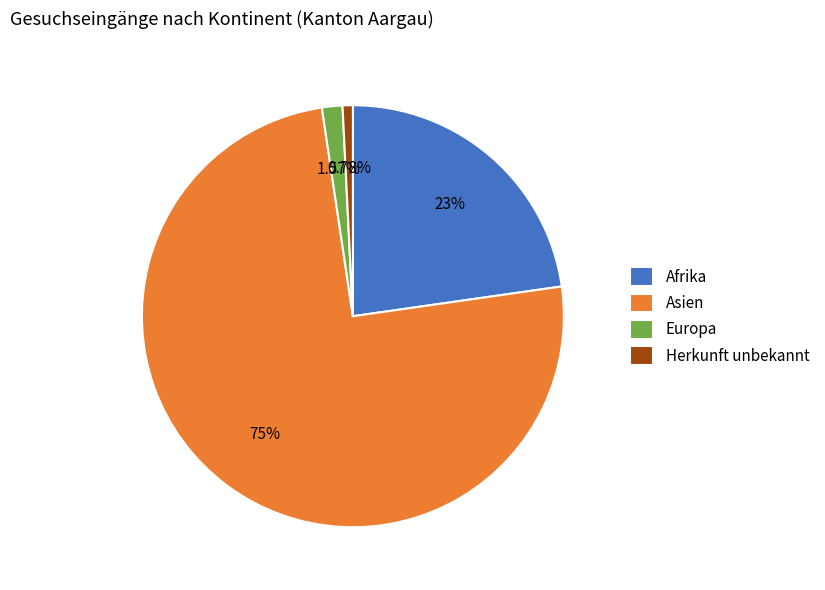

How many slices are in this pie chart?

4